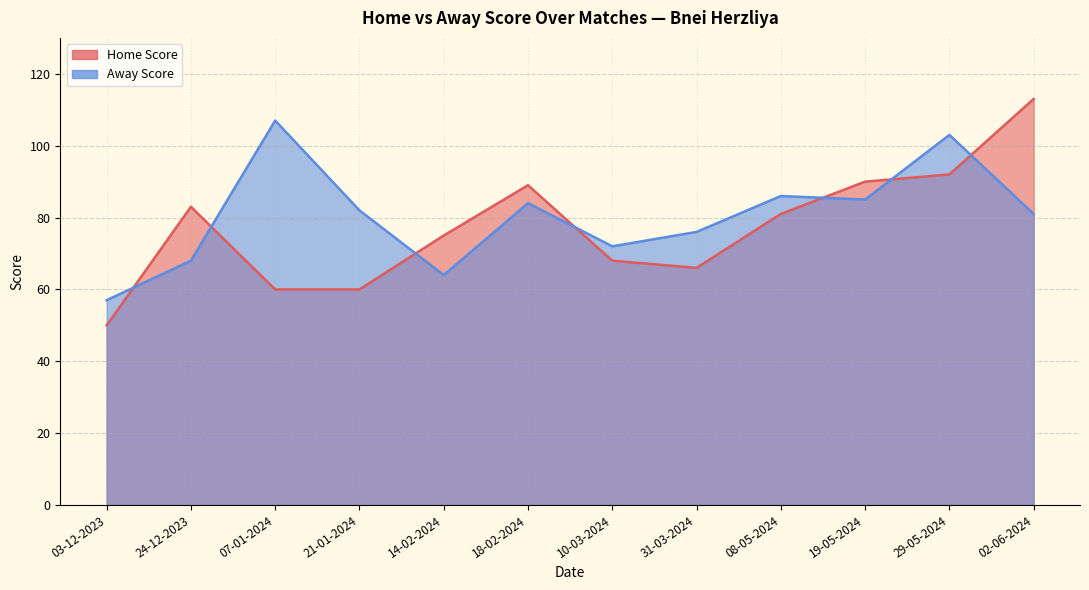

How many values in the Away Score series are below 82?

6